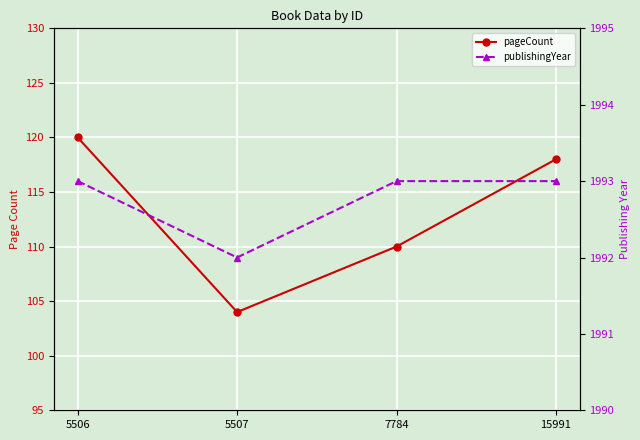

Rank the series at 5507 from lowest to highest value.

pageCount, publishingYear